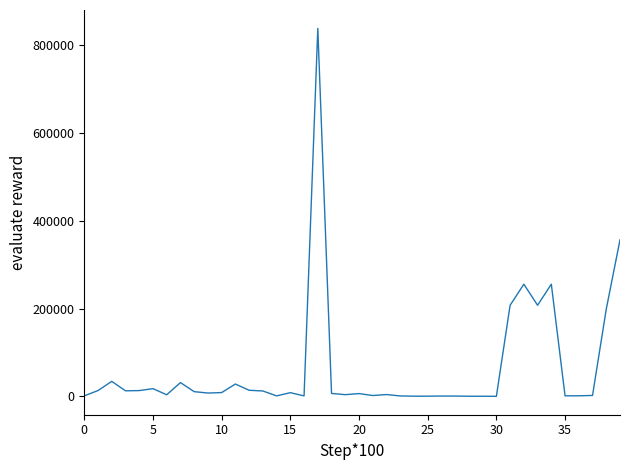

What is the difference between the maximum and minimum values?

837904.2